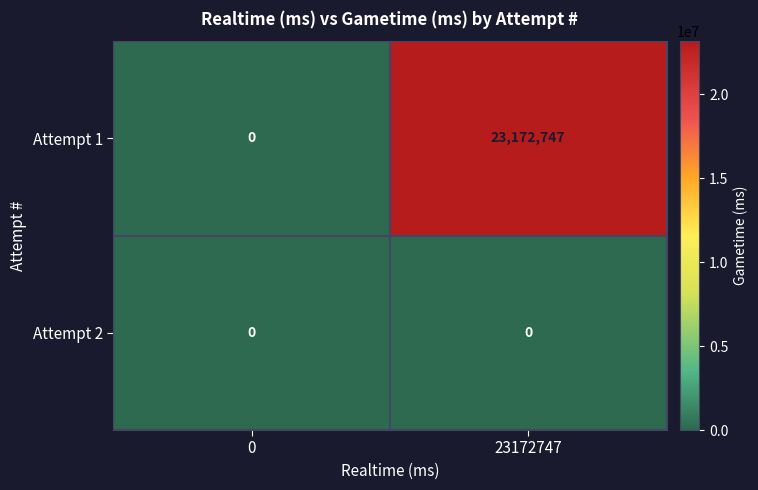

Between 0 and 23172747, which series saw the biggest shift?

Attempt 1